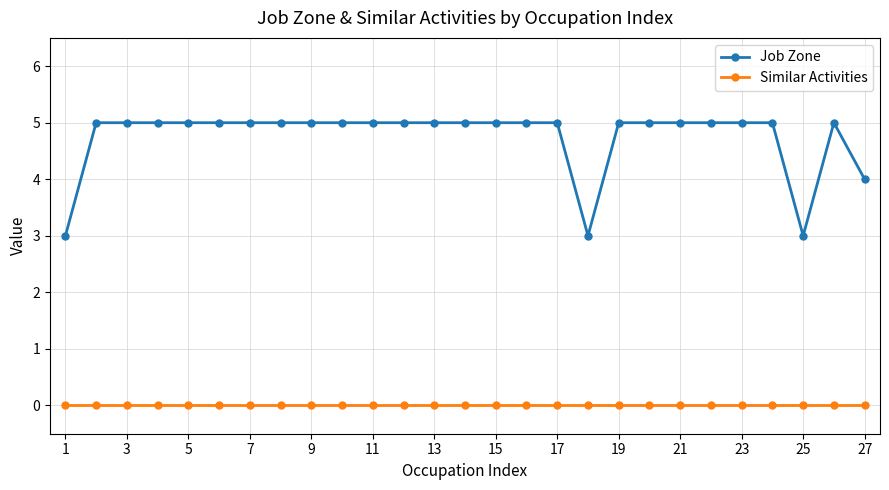

True or false: Similar Activities and Job Zone cross at least once.

False